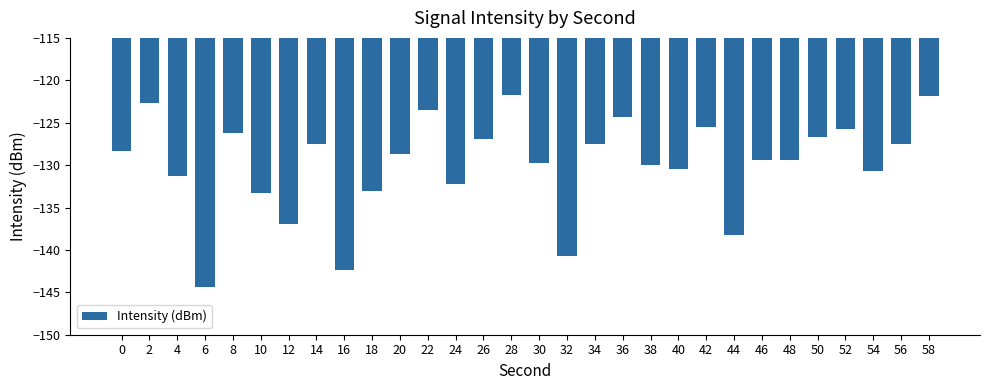

What is the approximate value at 12?

-137.0